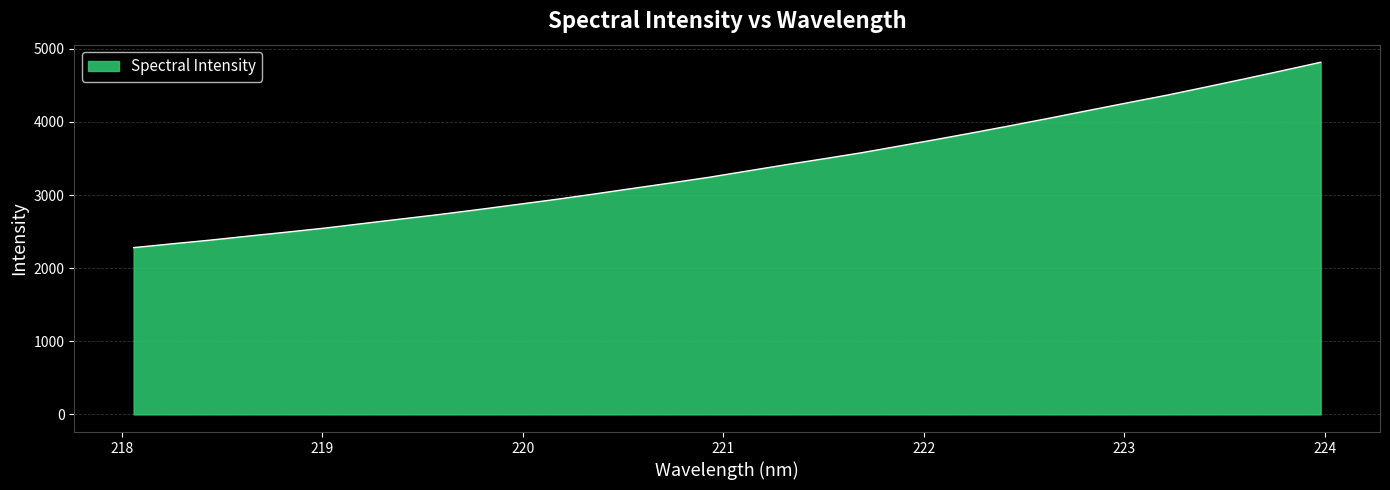

What is the maximum value shown in the chart?

4816.2